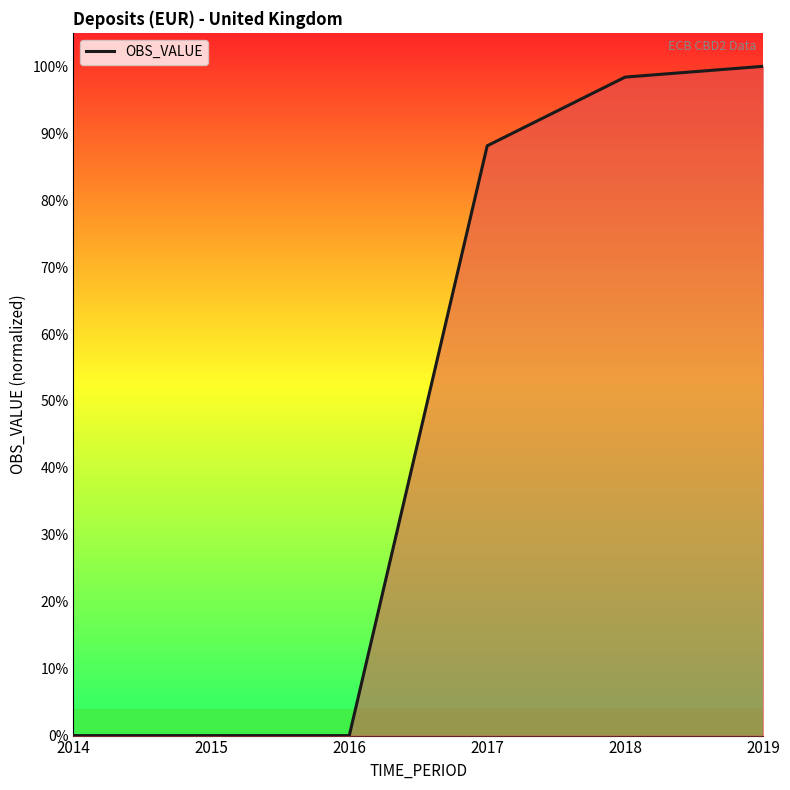

Reading right to left, list all the values displayed in this chart.

2019=1.0	2018=1.0	2017=0.9	2016=0.0	2015=0.0	2014=0.0